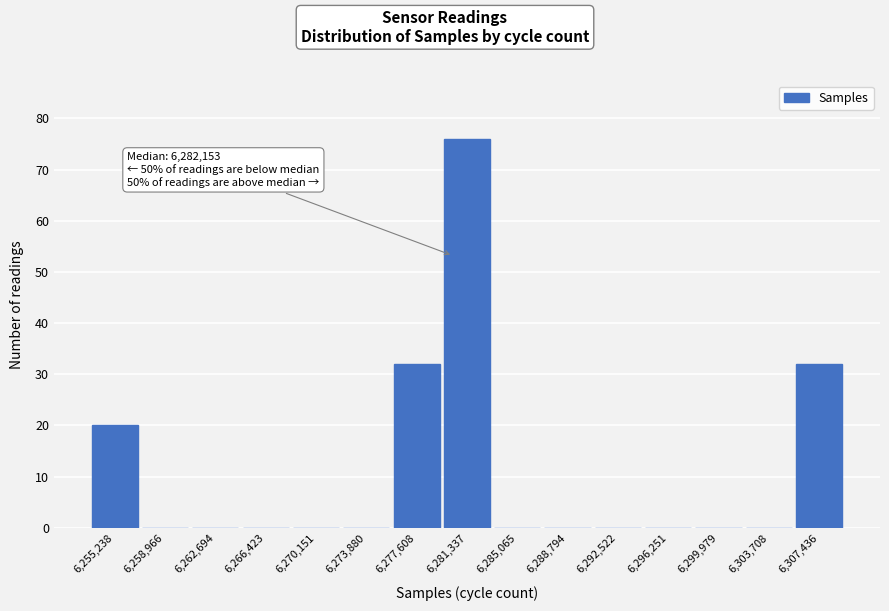

Reading left to right, list all the values displayed in this chart.

6,255,238=20	6,258,966=0	6,262,694=0	6,266,423=0	6,270,151=0	6,273,880=0	6,277,608=32	6,281,337=76	6,285,065=0	6,288,794=0	6,292,522=0	6,296,251=0	6,299,979=0	6,303,708=0	6,307,436=32